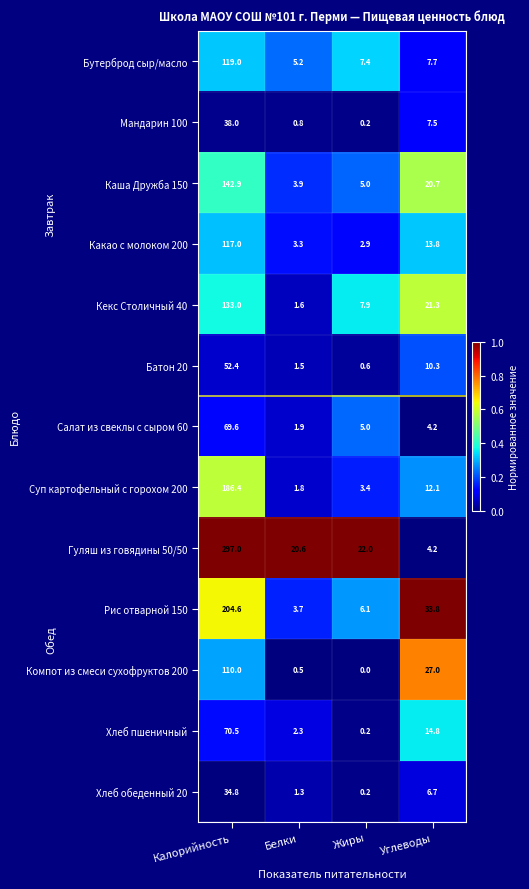

The value of Рис отварной 150 at Углеводы is 33.8. True or false?

True